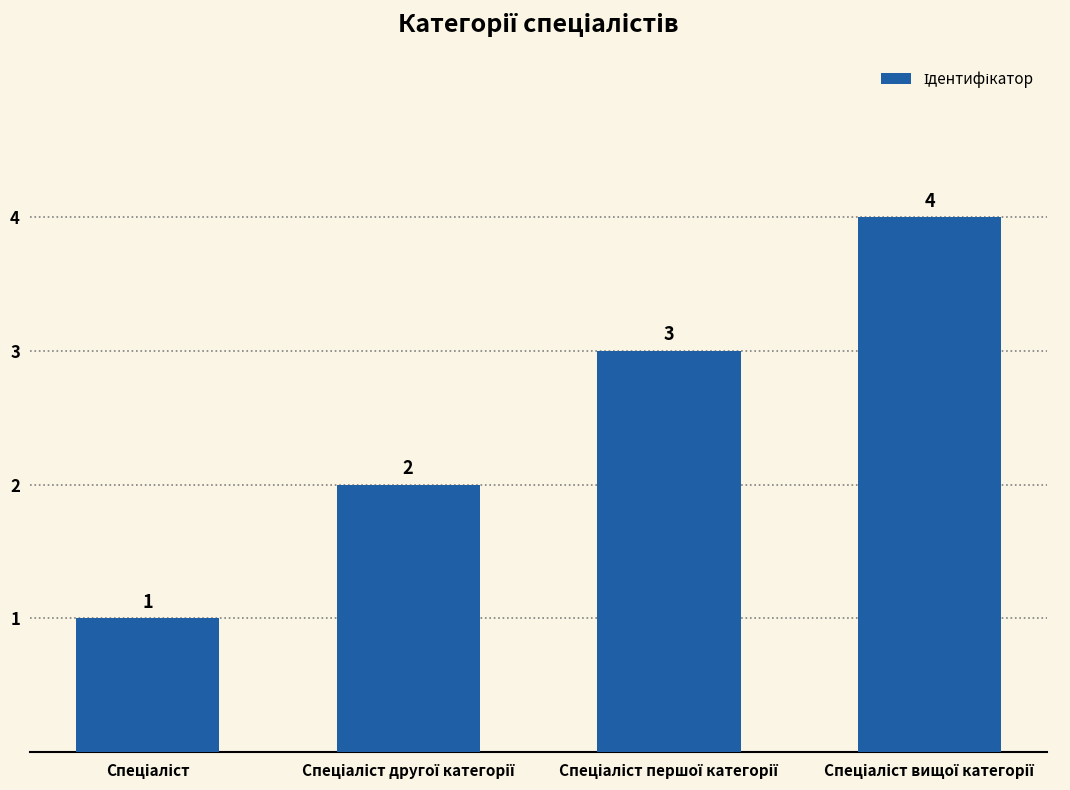

How many data points are less than 3?

2